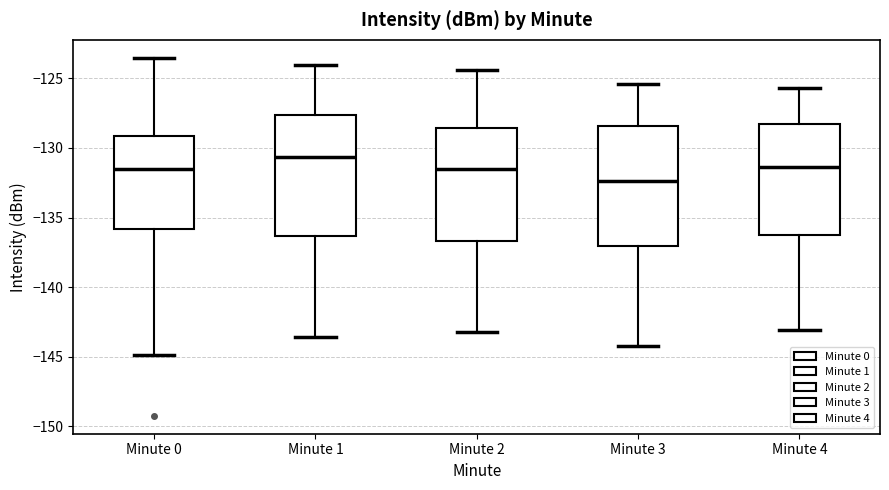

Which box's median line is the lowest?

Minute 3